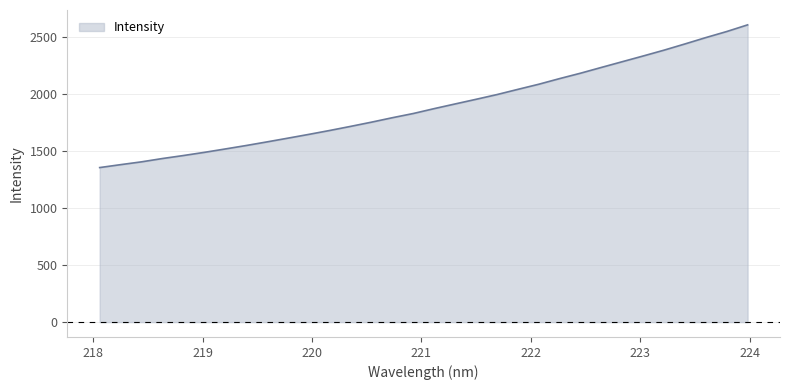

What is the minimum value shown in the chart?

1354.7